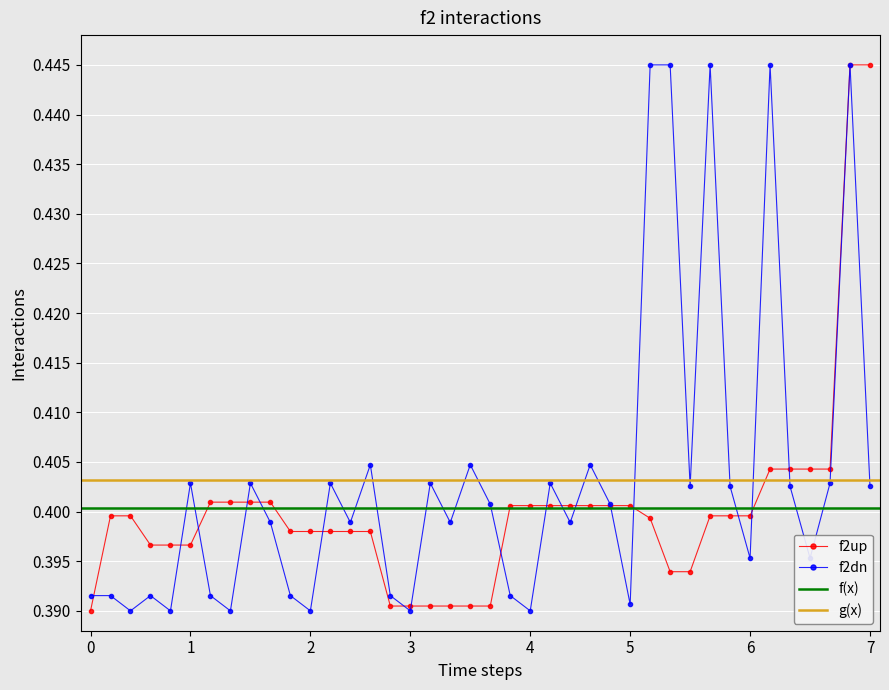

True or false: f2up has a value of 0.6 at 0.

False